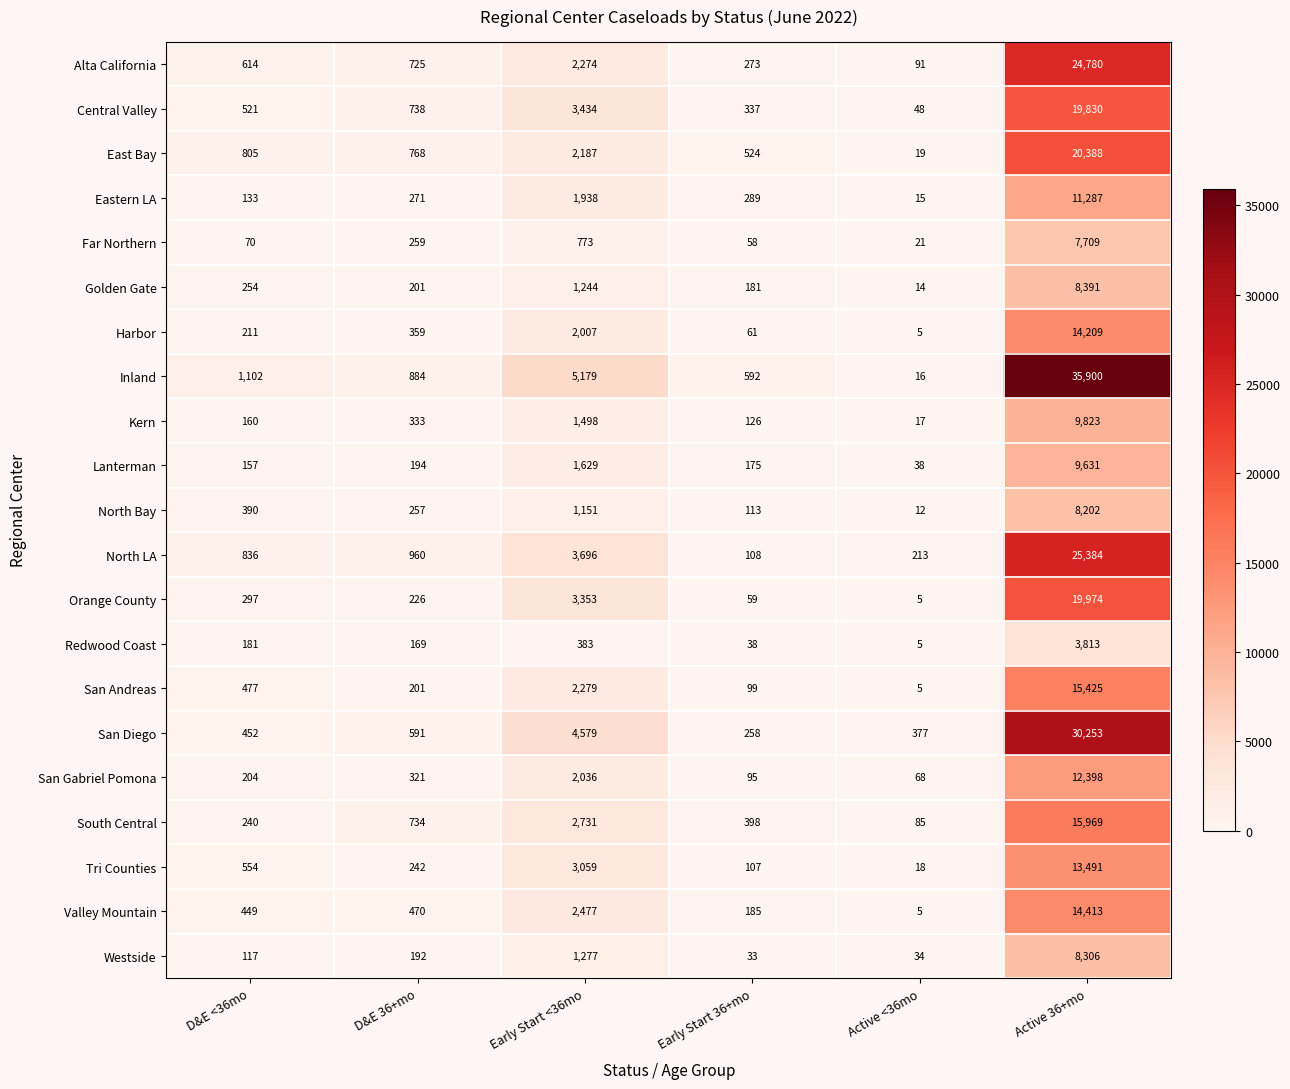

Where is North Bay nearest to the value 4107?

Early Start <36mo